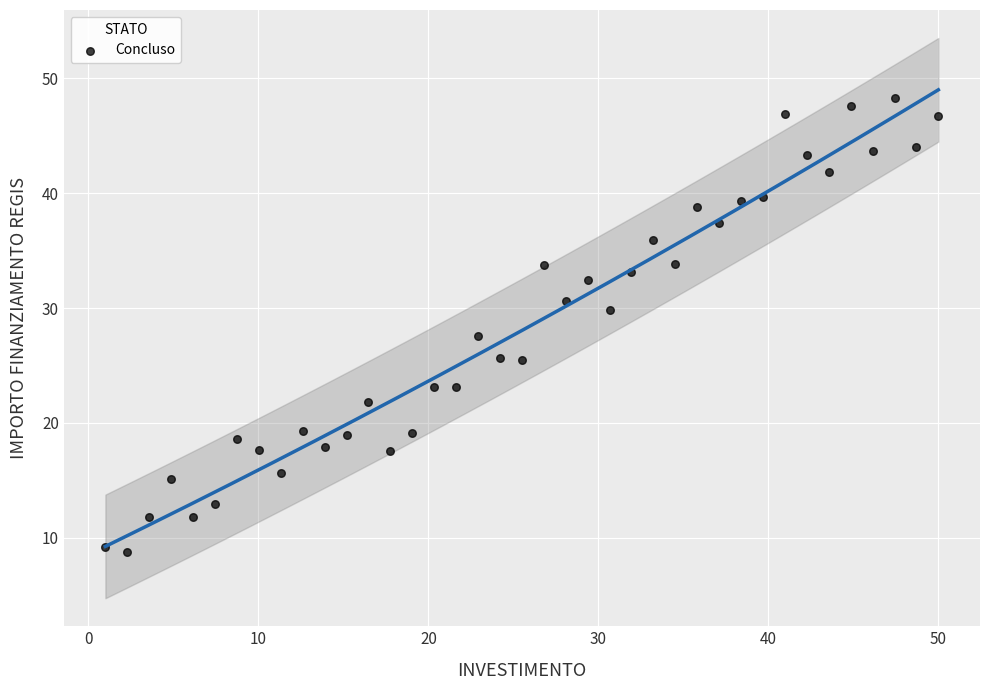

What is the range of X values (max minus min)?

49.0